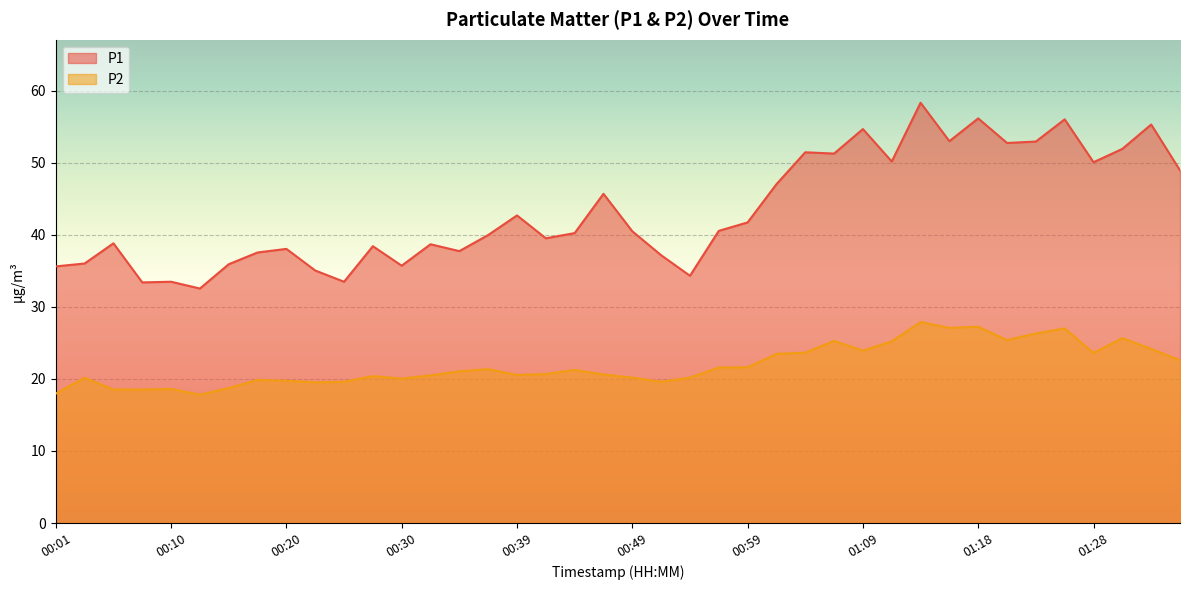

What position from the right is 00:44?

22